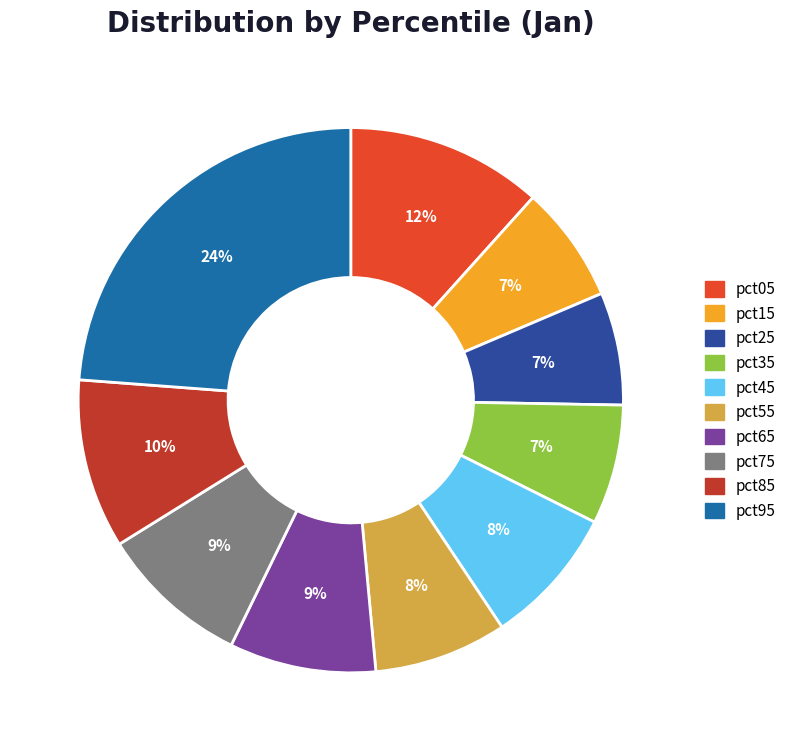

How many slices are in this pie chart?

10